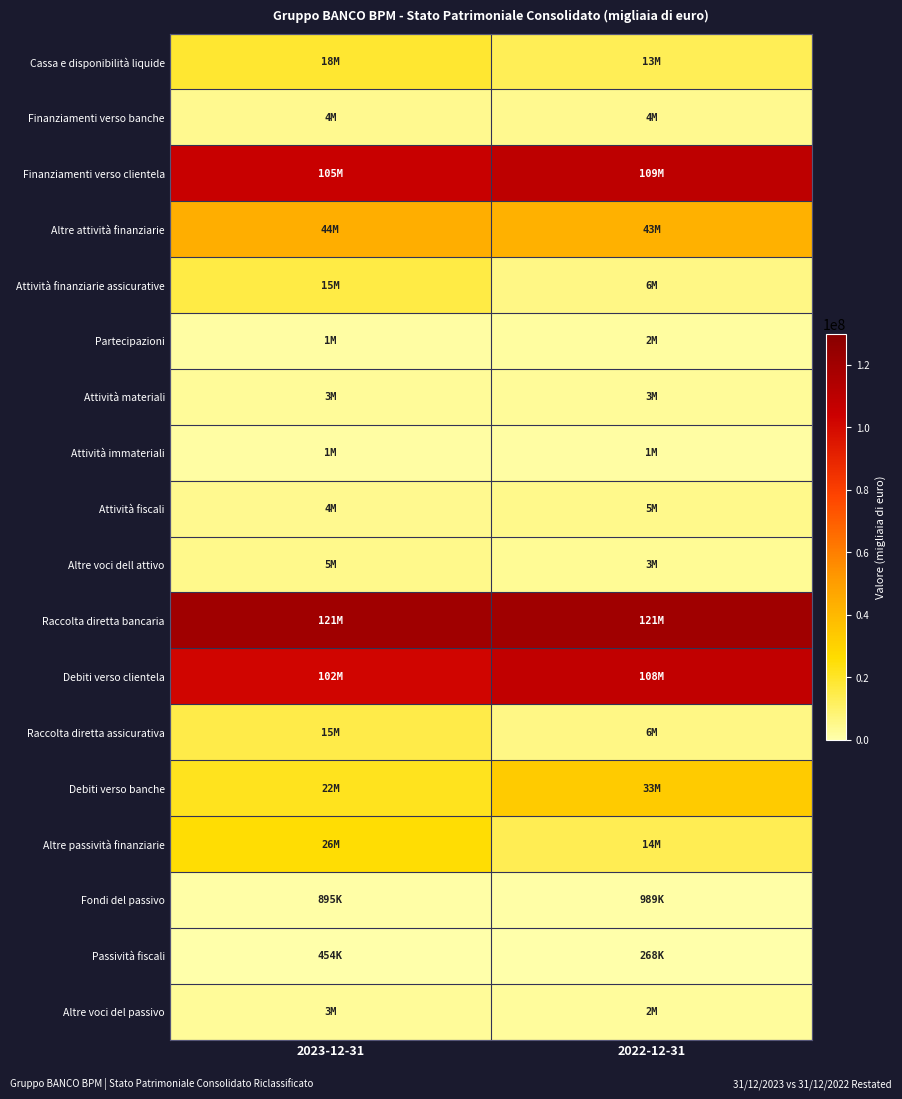

Which series has the largest range (max minus min)?

Altre passività finanziarie